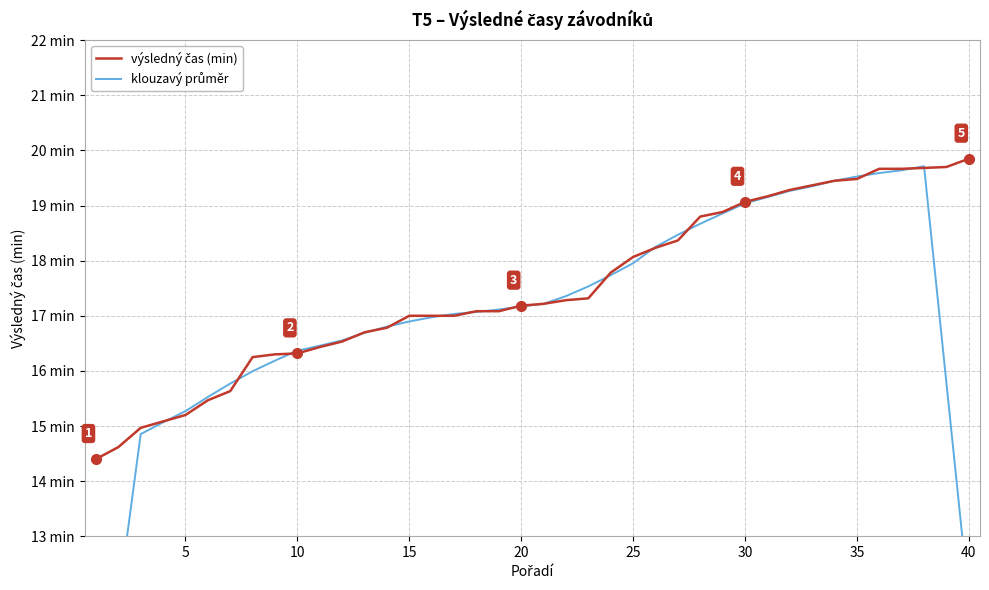

What is the smallest value displayed?

8.8